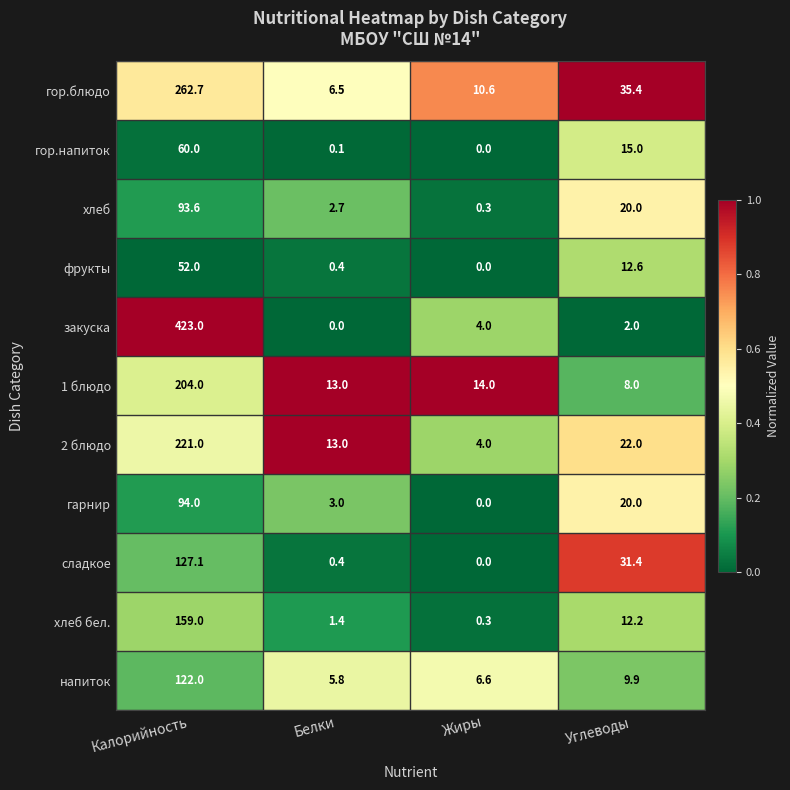

Is the value of сладкое at Жиры greater than the value of 1 блюдо at Жиры?

No